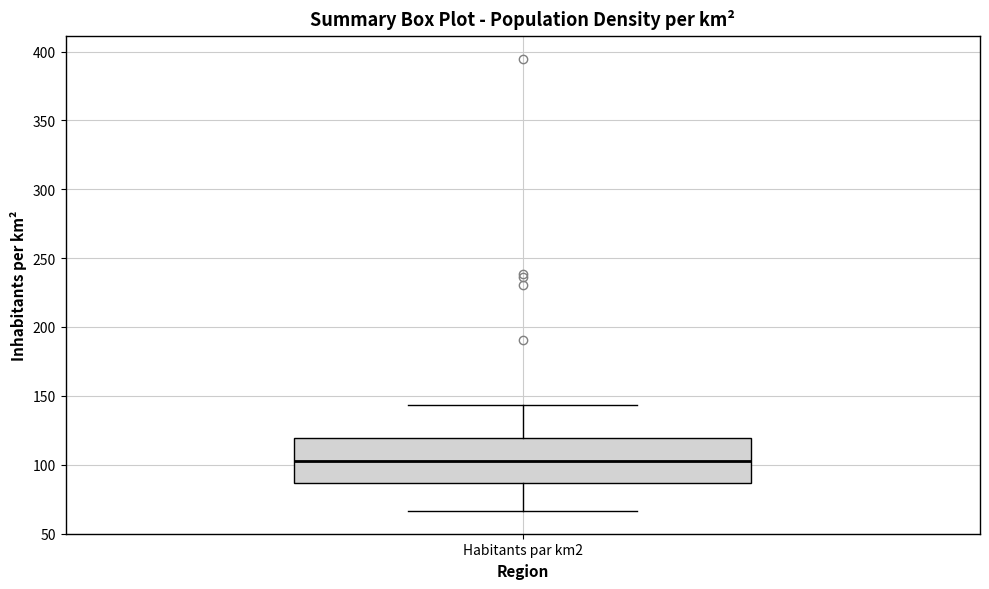

Where does the upper whisker of the box for Habitants par km2 end on the y-axis? The values are not printed on the chart, so give them approximately, as read against the axis.

145